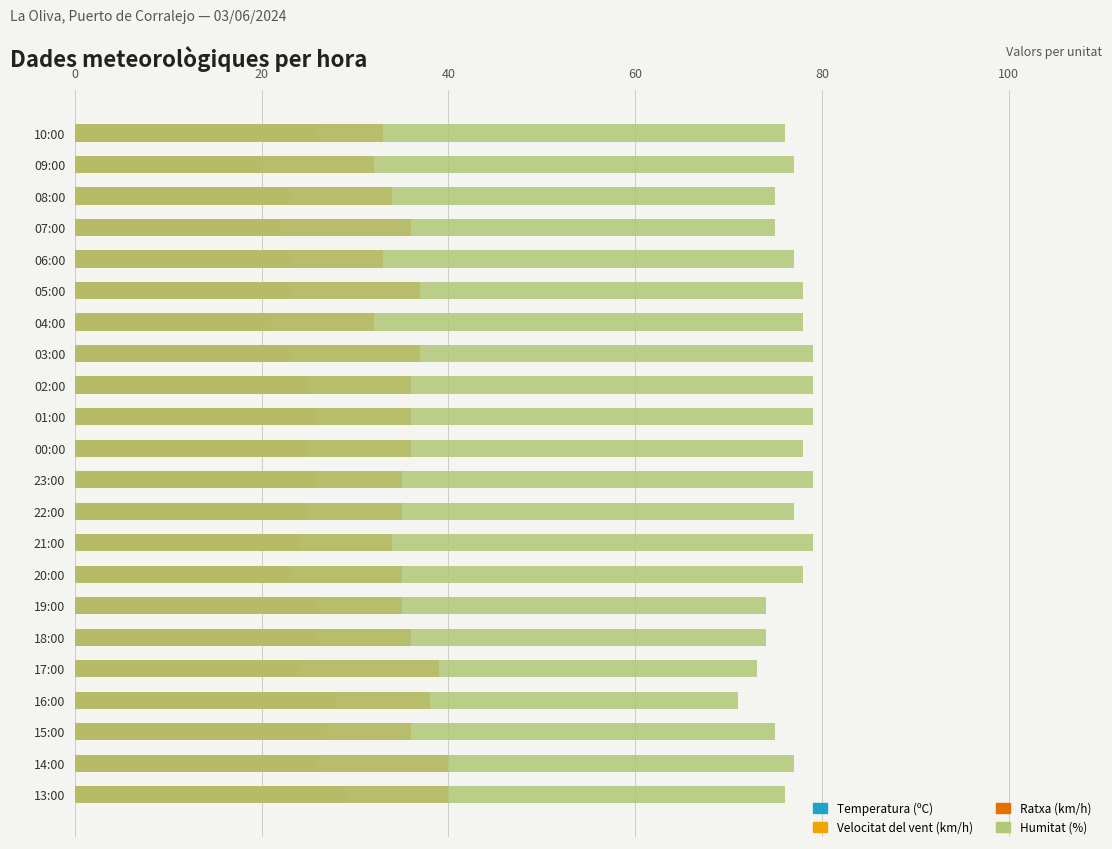

The Humitat (%) series shows 118.2 at 22:00. True or false?

False